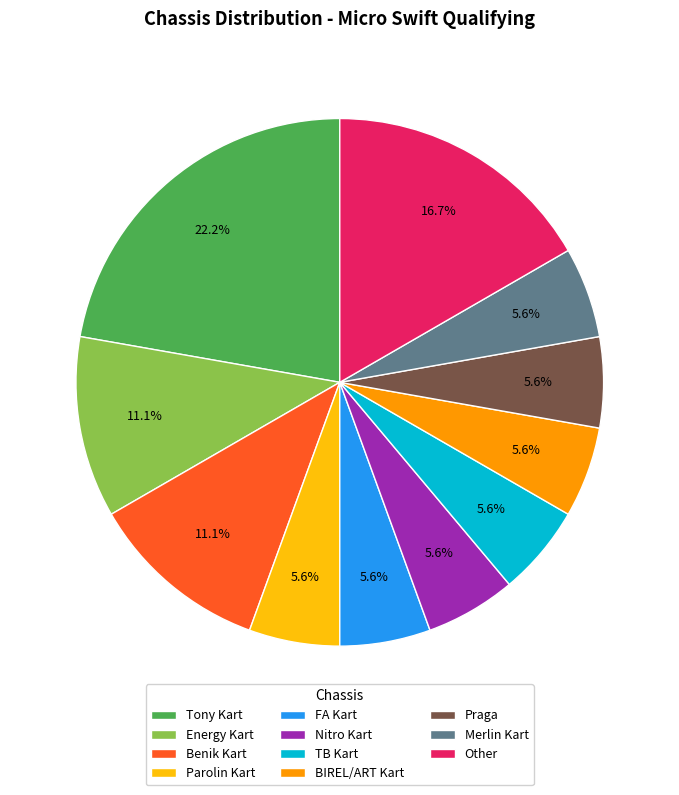

Between Benik Kart and TB Kart, which is larger?

Benik Kart